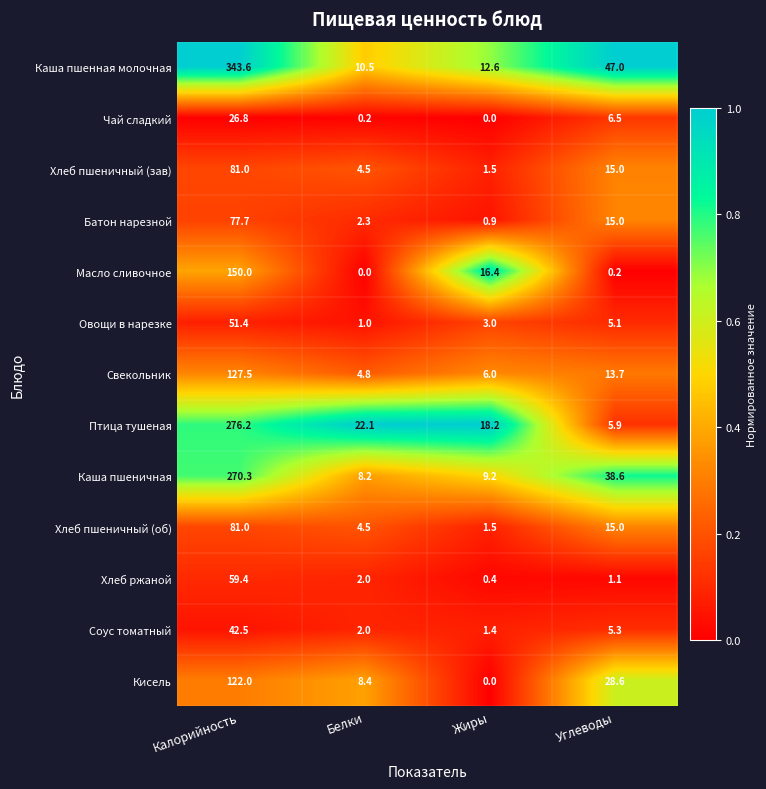

At which category does the chart reach its peak across all series?

Калорийность